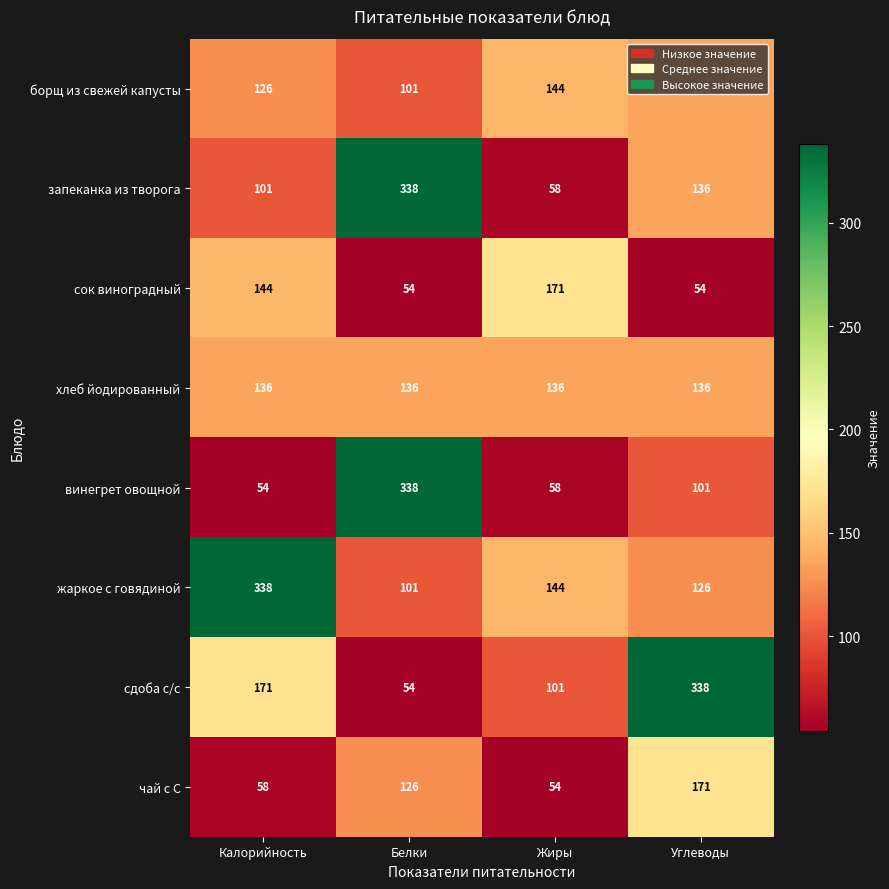

What is the minimum value for запеканка из творога?

58